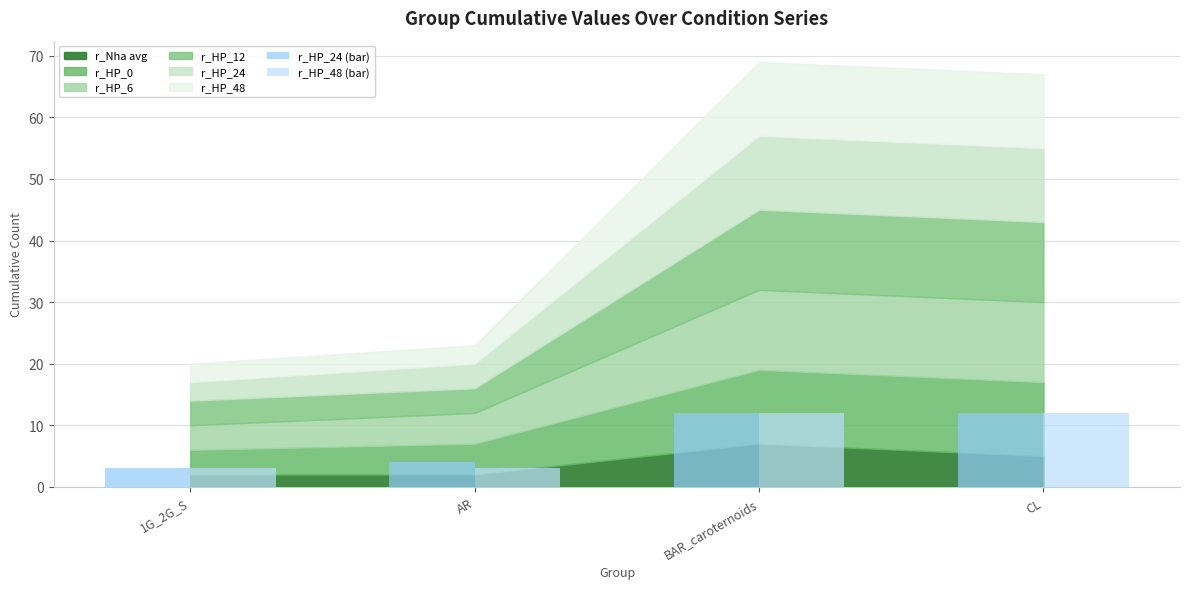

What is the sum of all r_HP_48 (bar) values?

30